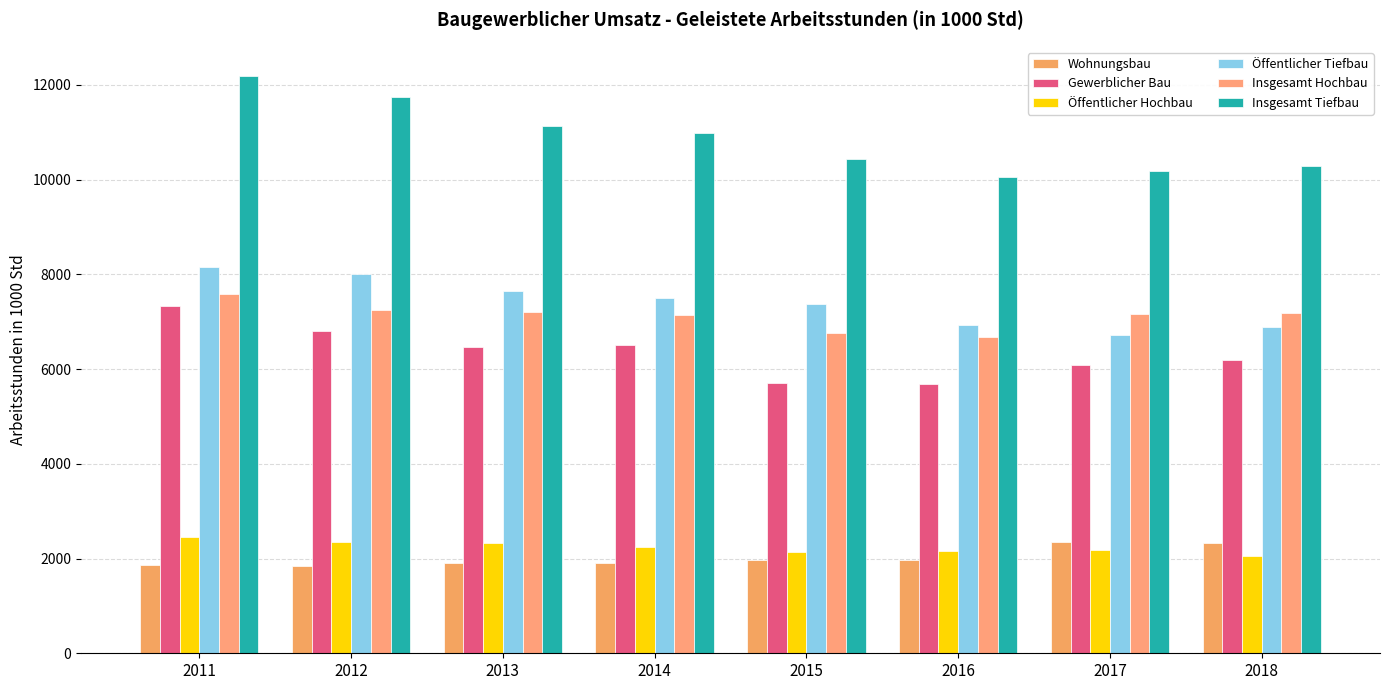

Reading right to left, transcribe all the data shown in this chart.

Wohnungsbau: 2332.5	2349.4	1960.3	1975.7	1898.5	1913.9	1846.5	1853.9
Gewerblicher Bau: 6201.1	6086.8	5676.8	5715.9	6499.1	6457.8	6814.7	7323.9
Öffentlicher Hochbau: 2054.5	2187.8	2165.1	2144.7	2247.3	2326.6	2342.4	2465.2
Öffentlicher Tiefbau: 6890.6	6717.4	6929.3	7380.6	7500.8	7642.0	8002.2	8148.3
Insgesamt Hochbau: 7188.2	7156.7	6669.8	6769.8	7153.3	7205.6	7253.2	7594.8
Insgesamt Tiefbau: 10290.4	10184.6	10061.6	10447.1	10992.4	11134.7	11752.6	12196.5